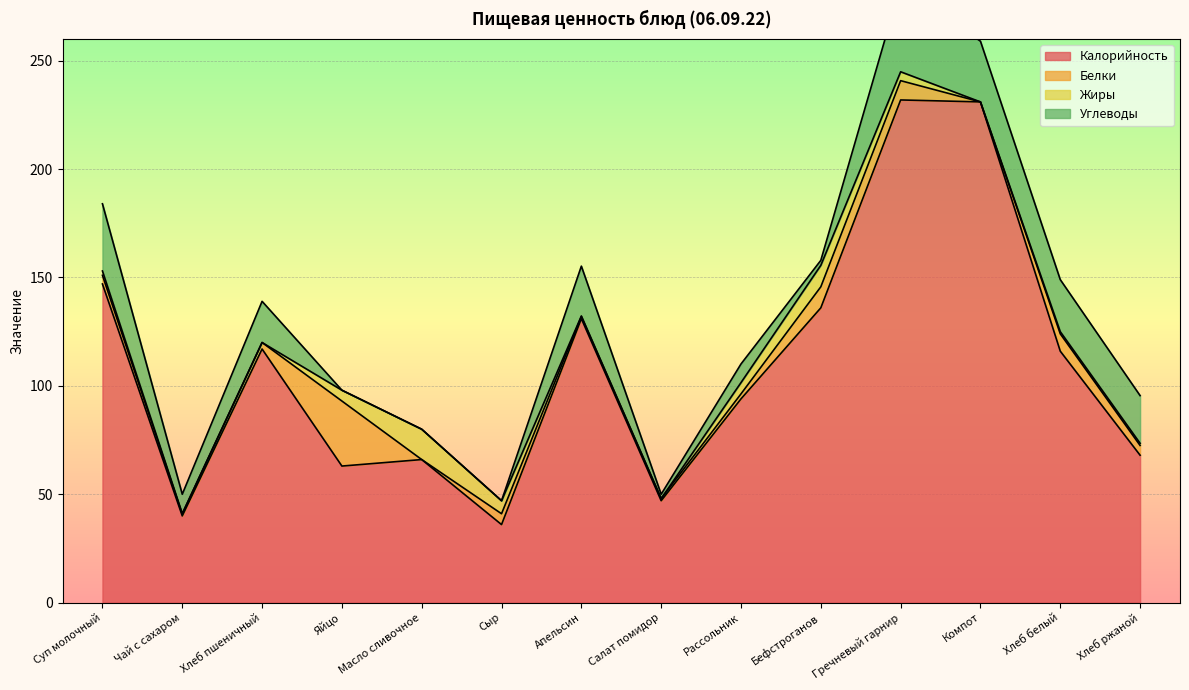

True or false: Жиры has a value of 5.0 at Яйцо.

True